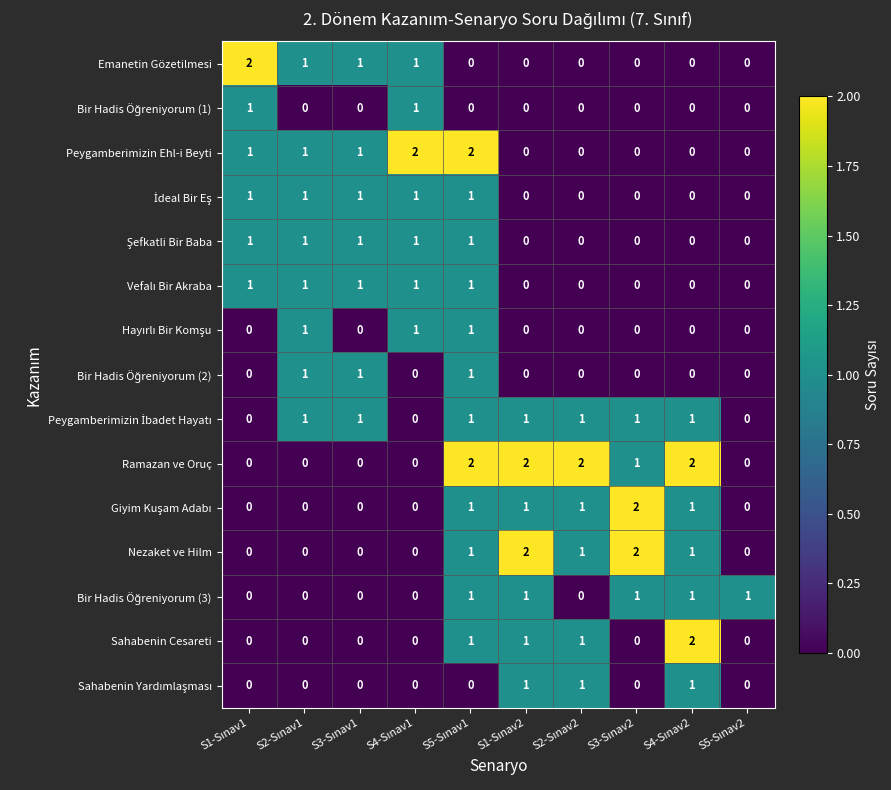

What is the sum of all Emanetin Gözetilmesi values?

5